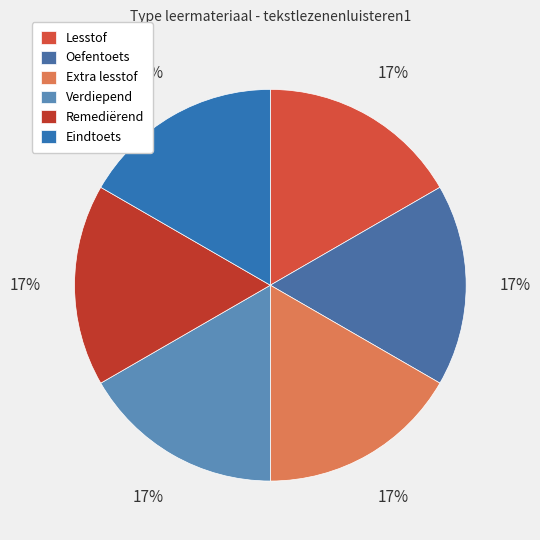

What is the smallest slice in the pie chart?

Lesstof